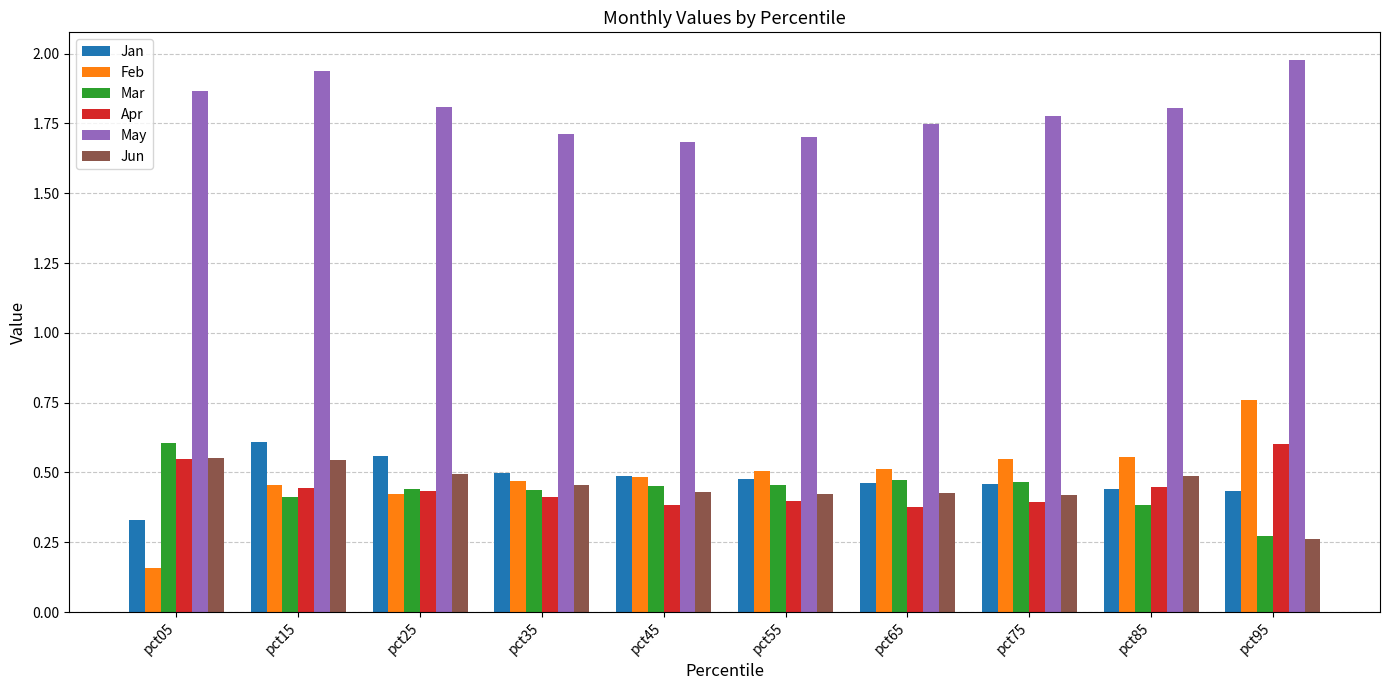

Which category has the lowest value in the Feb series?

pct05